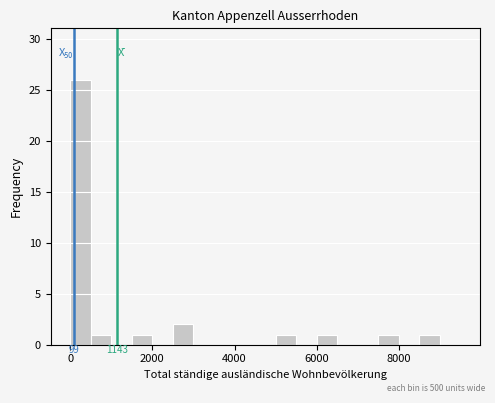

Around what value on the x-axis is the tallest bar? Give the approximate position of its centre, as read against the axis.

200